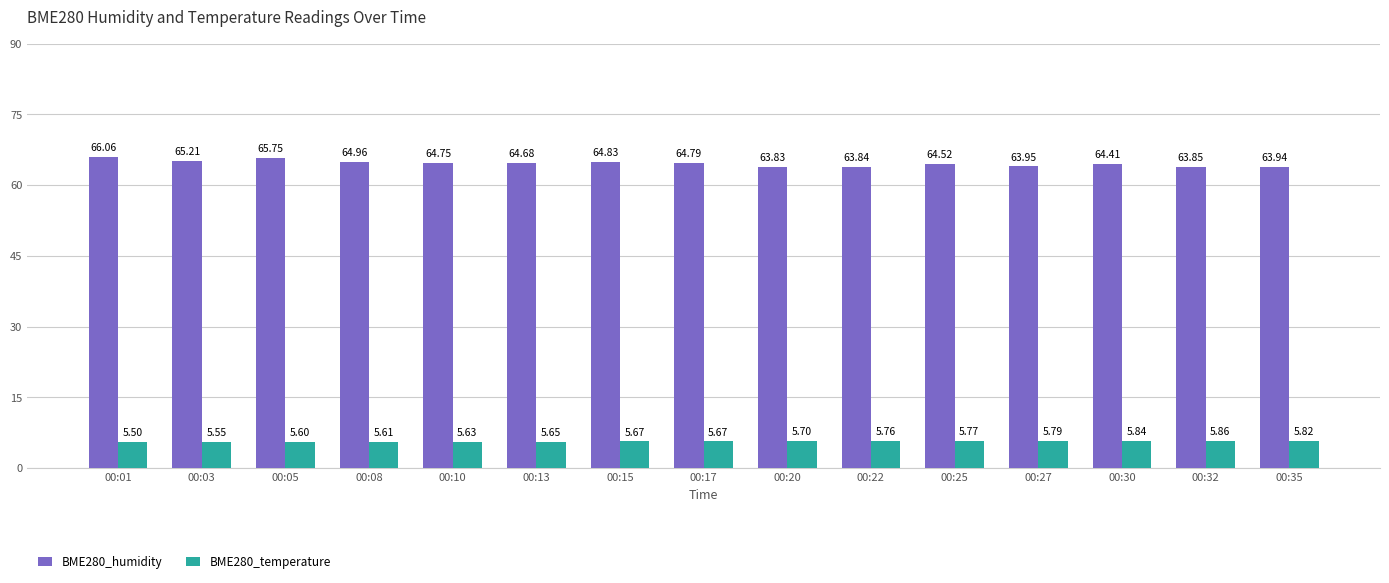

Which series has the largest range (max minus min)?

BME280_humidity